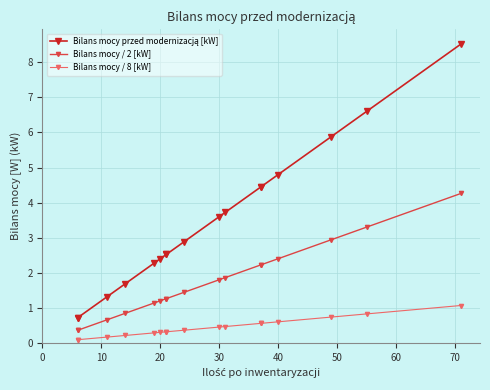

True or false: Bilans mocy przed modernizacją [kW] and Bilans mocy / 2 [kW] cross at least once.

False